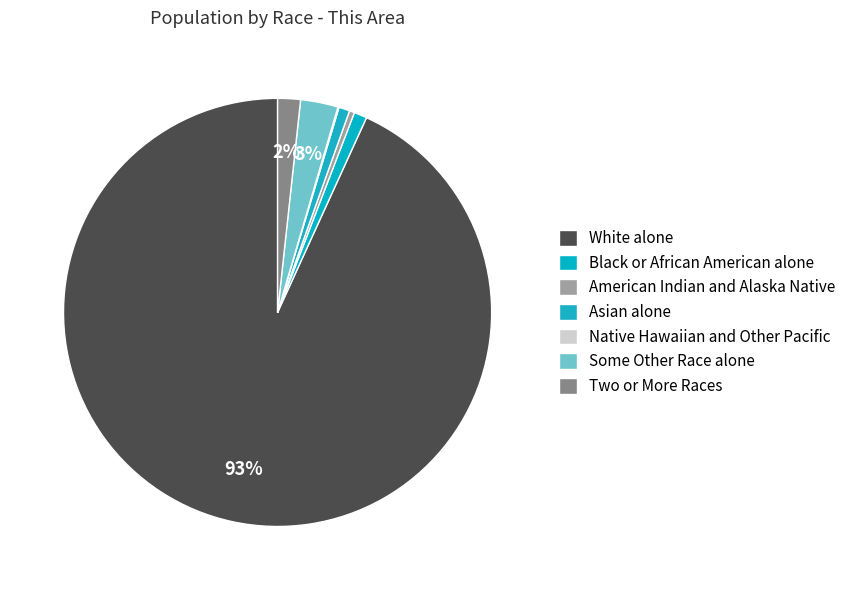

Do Native Hawaiian and Other Pacific and White alone together represent more than half of the pie?

Yes